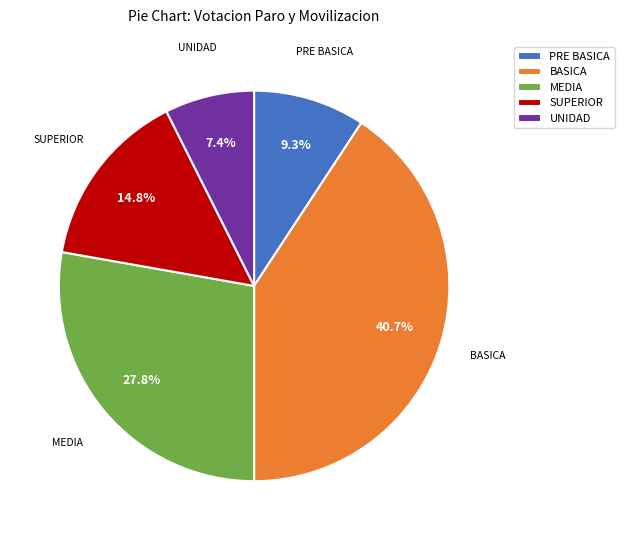

To the nearest percent, what percentage of the pie is BASICA?

41%